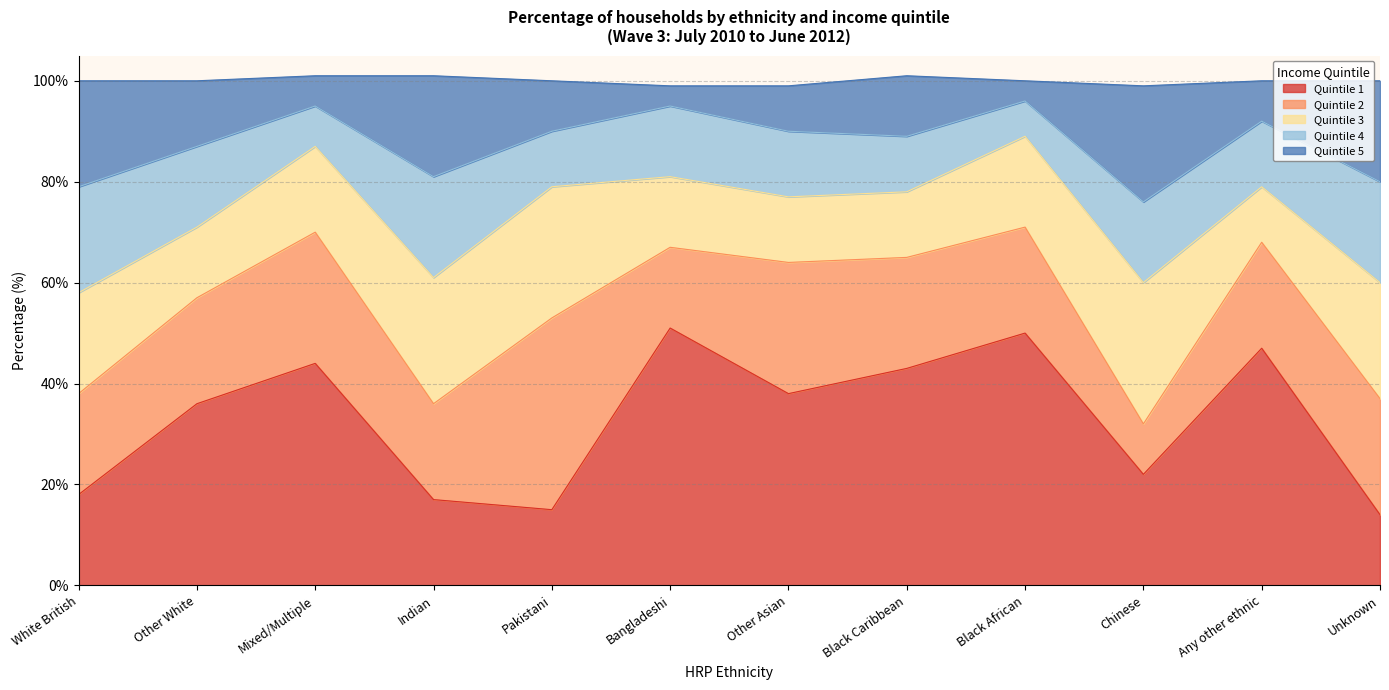

True or false: Quintile 5 has a value of 28 at Indian.

False